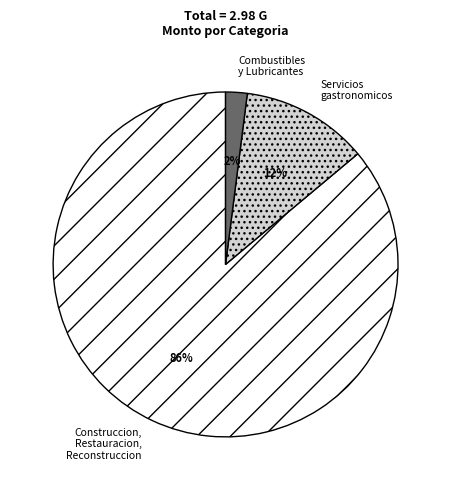

Rank the categories by value from lowest to highest.

Combustibles y Lubricantes, Servicios gastronomicos, Construccion, Restauracion, Reconstruccion